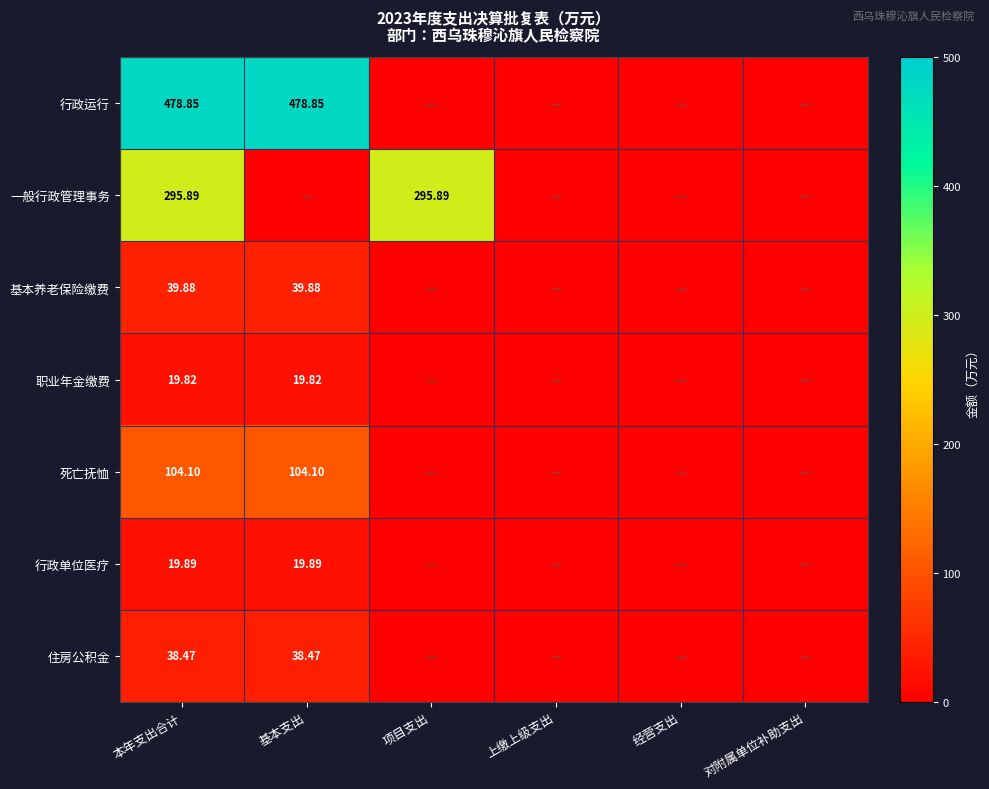

Which series has the largest total across all categories?

行政运行